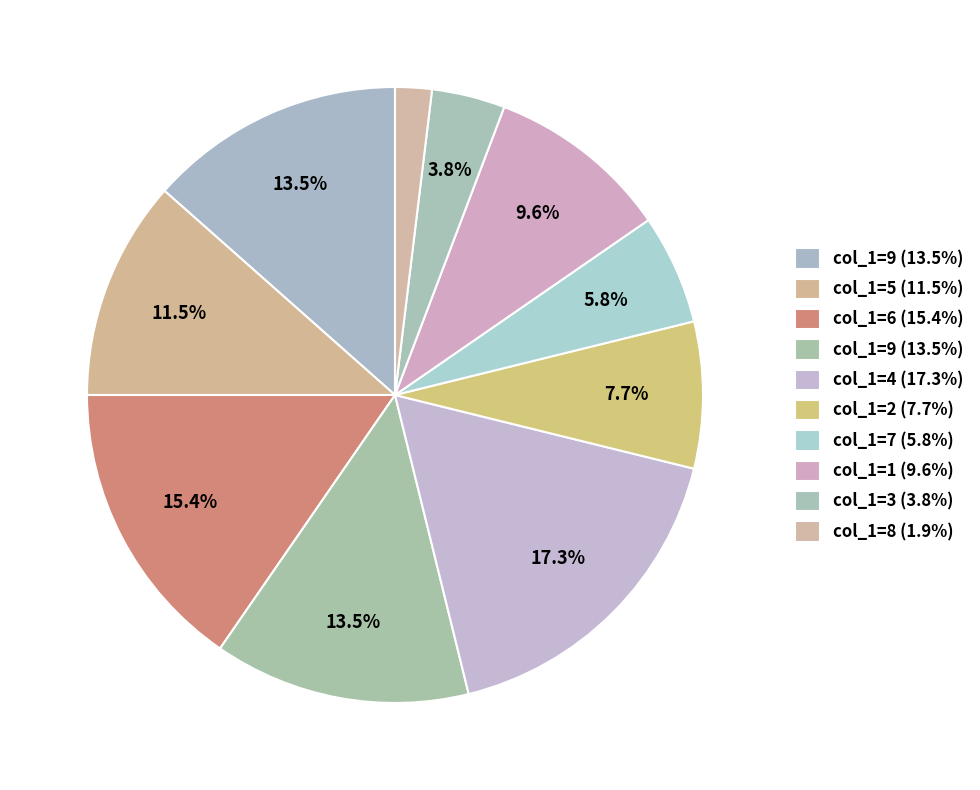

Count the number of slices in the pie.

10